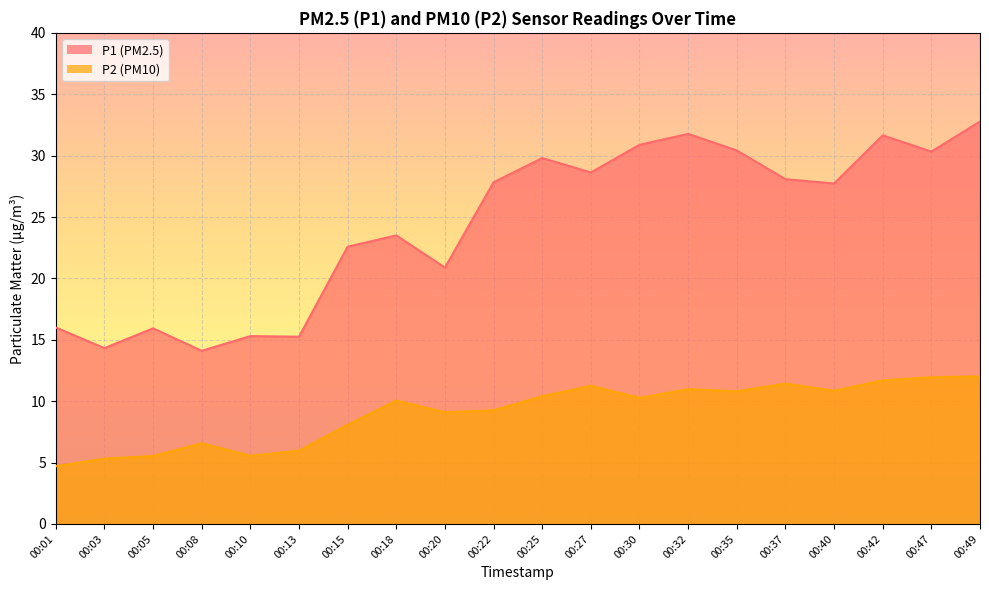

At which label does P1 first exceed 27?

00:22